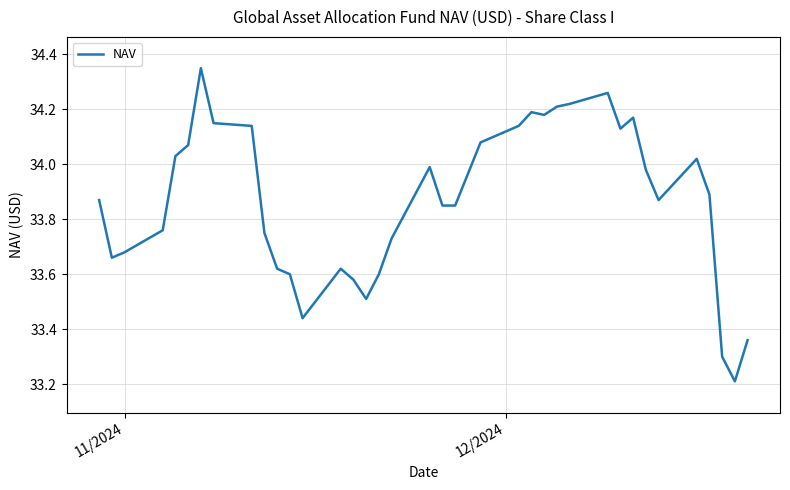

How many lines are shown in the chart?

1